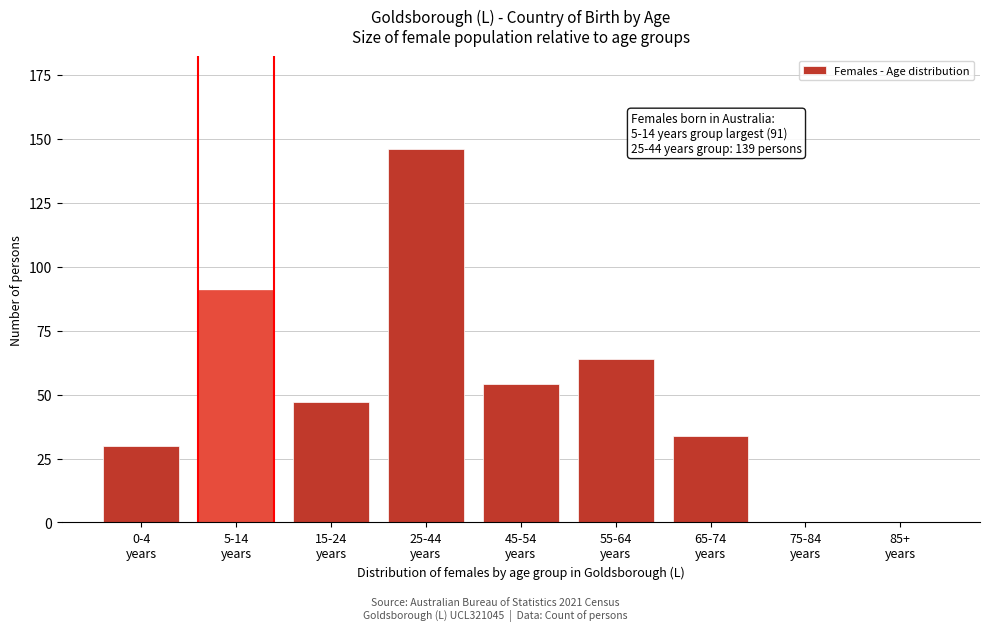

What is the maximum value shown in the chart?

146